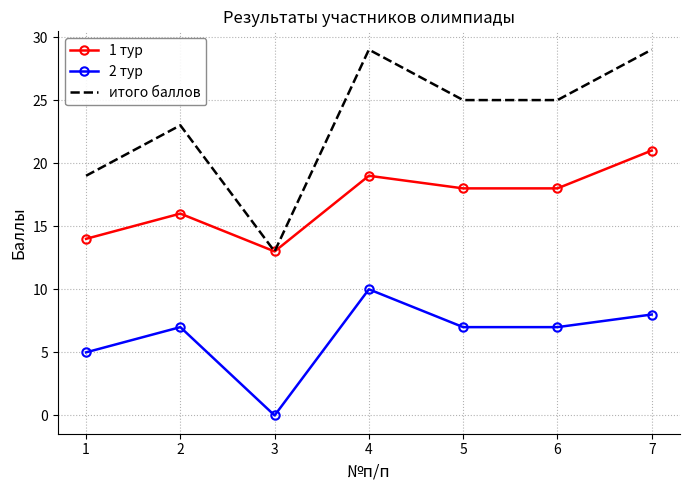

What is the highest value of the 2 тур series?

10